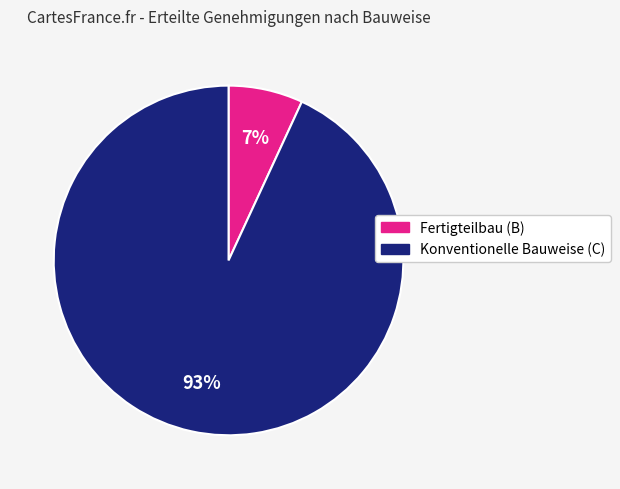

To the nearest percent, what is the average slice percentage?

50%